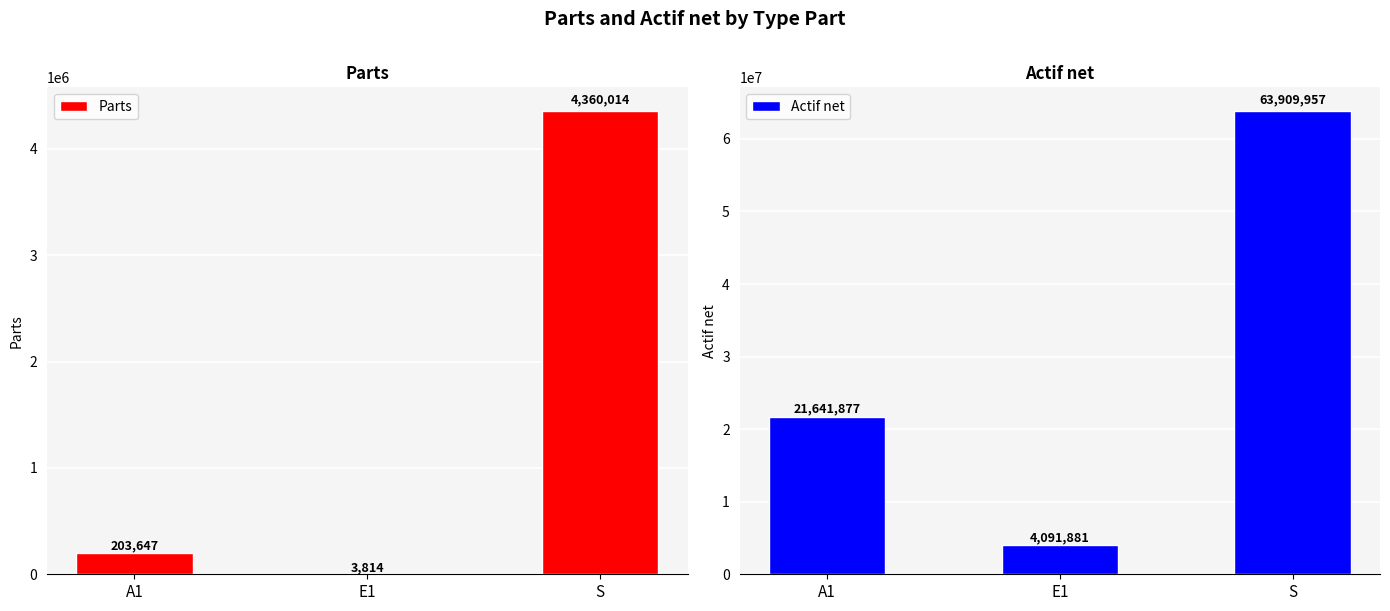

The value of Parts at A1 is 64258.0. True or false?

False